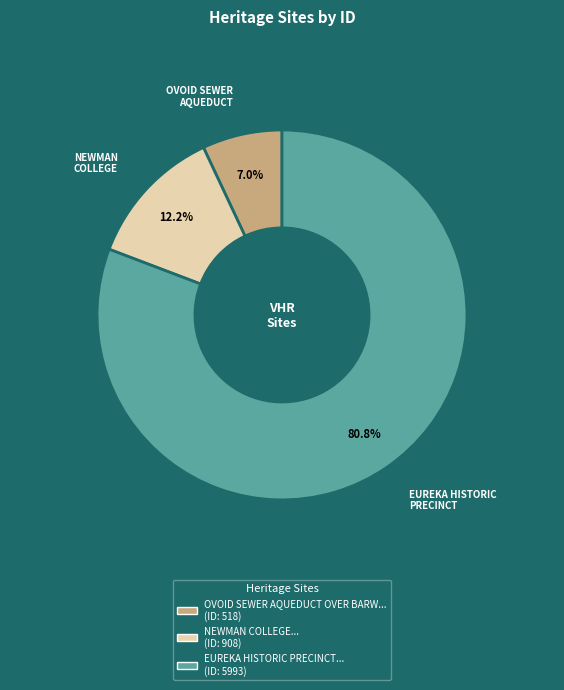

Is there a majority slice in this chart?

Yes